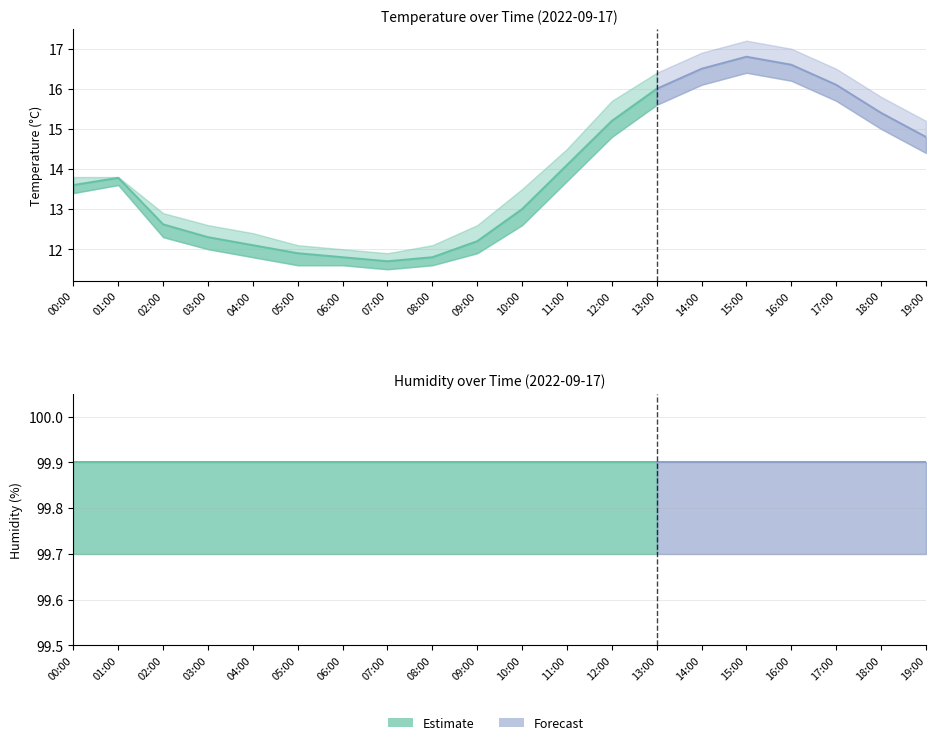

Is this an area chart (filled region under the line)?

No